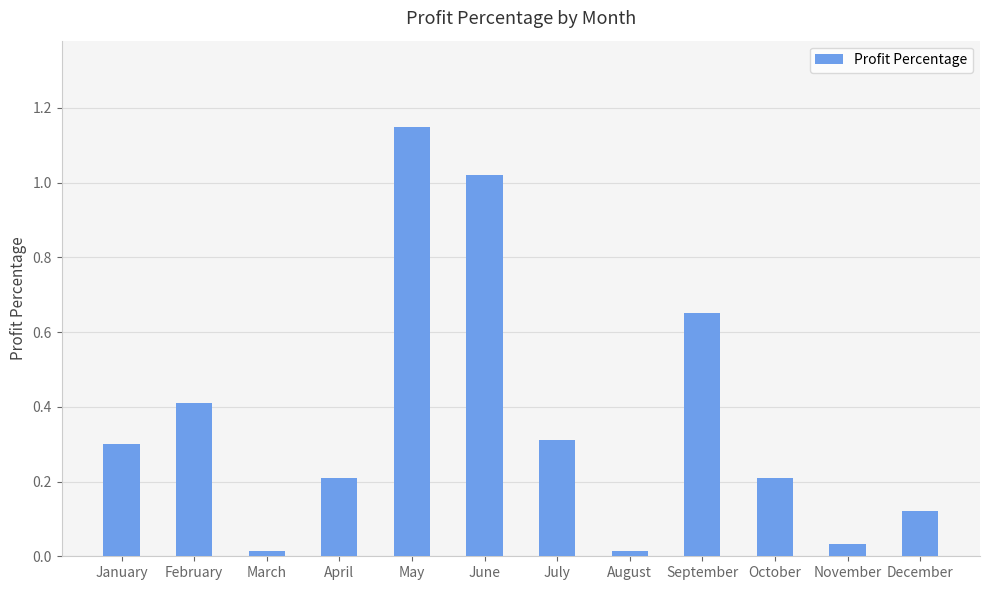

Which category has the highest value across all series?

May